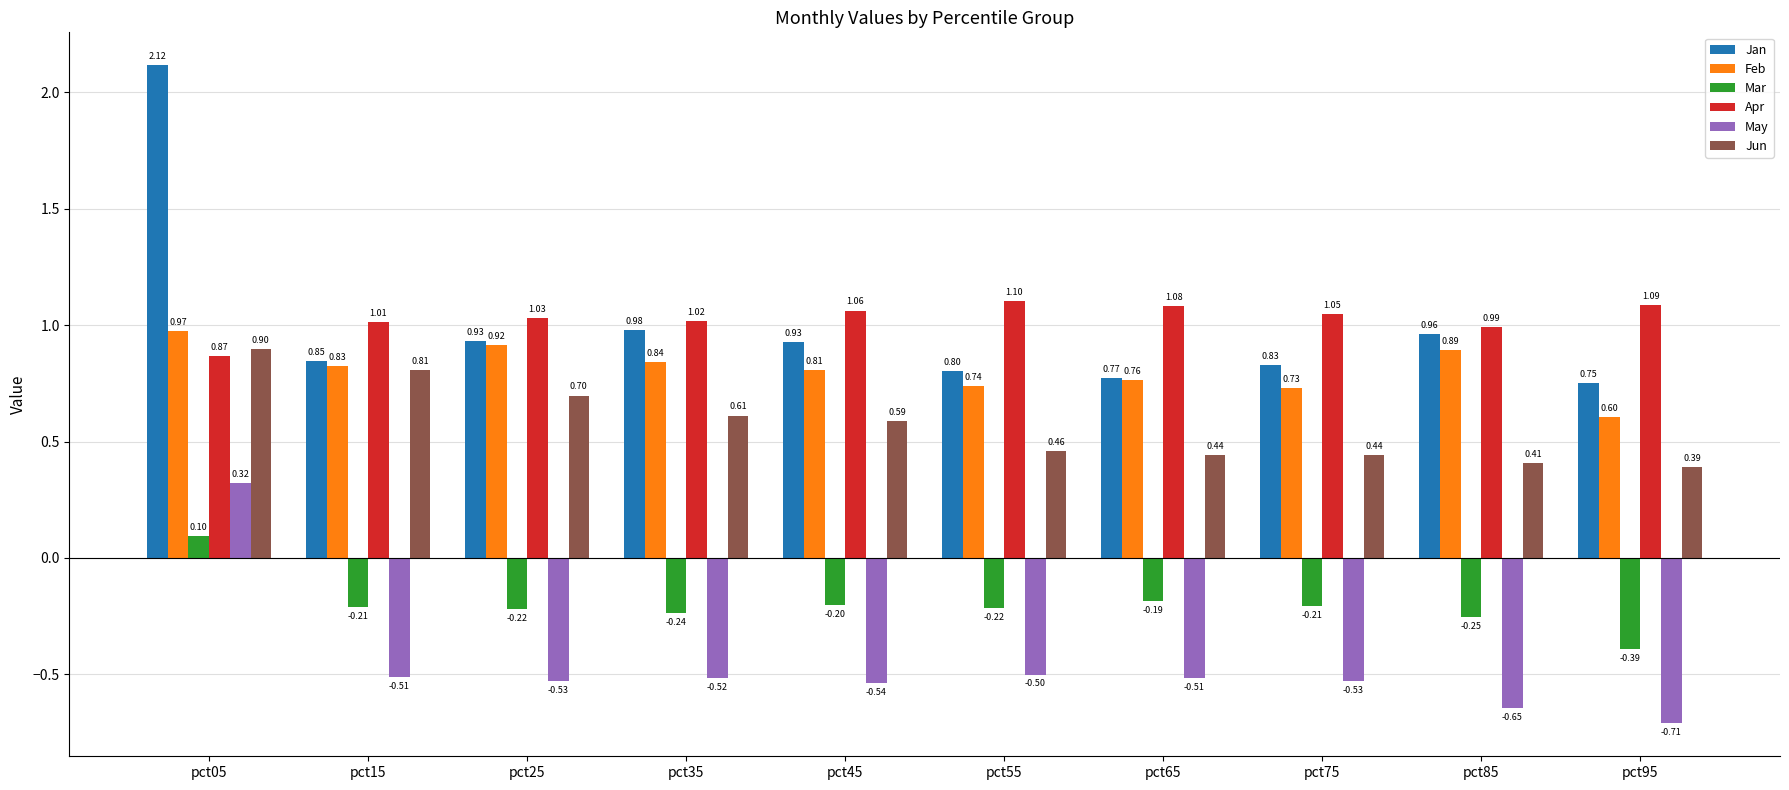

What is the difference between the Feb values at pct85 and pct55?

0.2